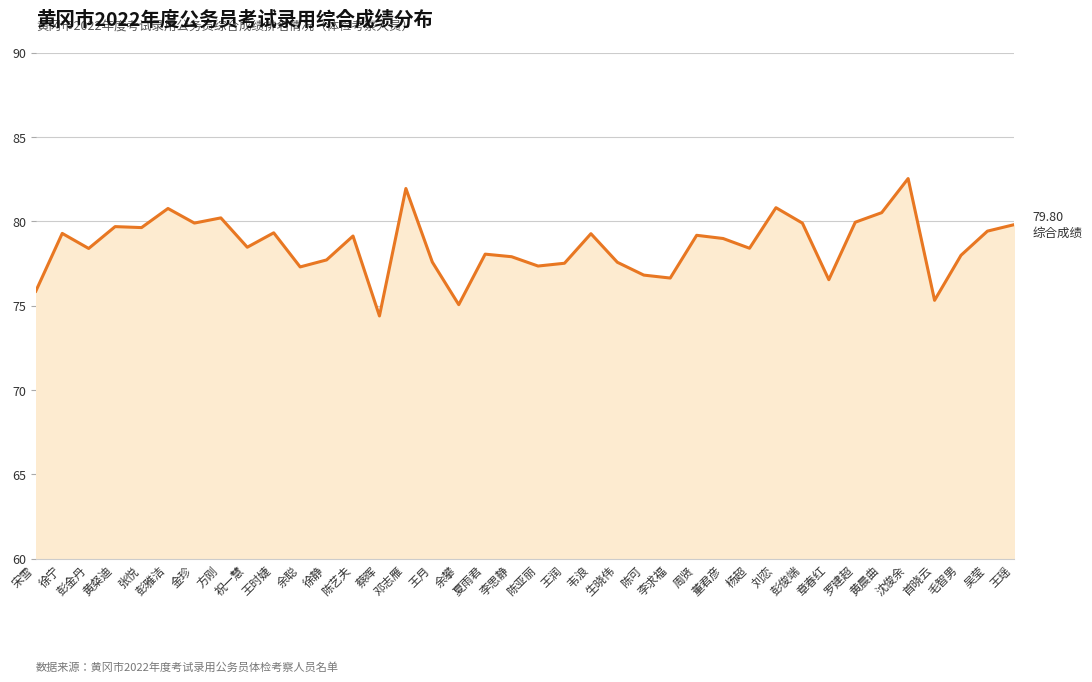

What is the difference between the maximum and second lowest values?

7.5